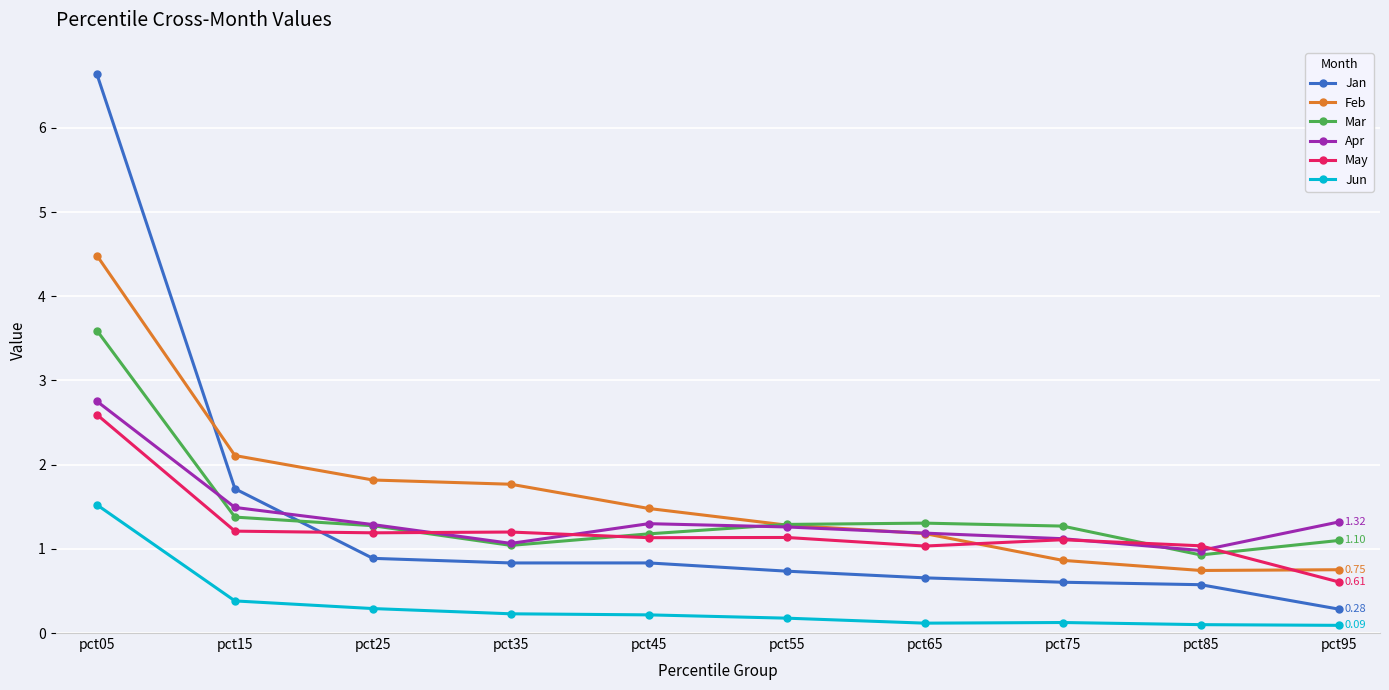

After their last crossing, which series has the higher values: May or Mar?

Mar